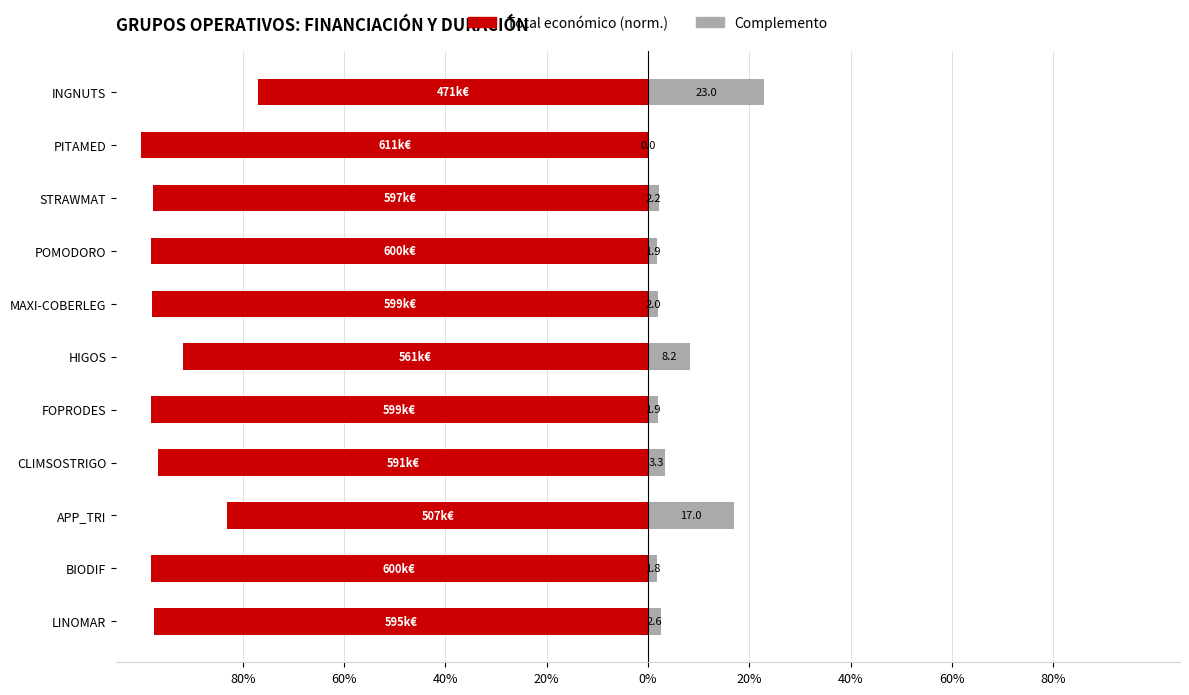

Are the bars grouped side by side (vs. stacked)?

Yes